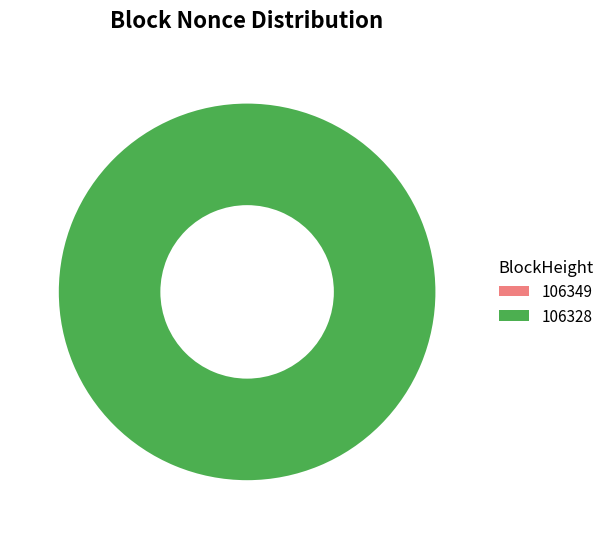

Rank the categories by value from lowest to highest.

106349, 106328